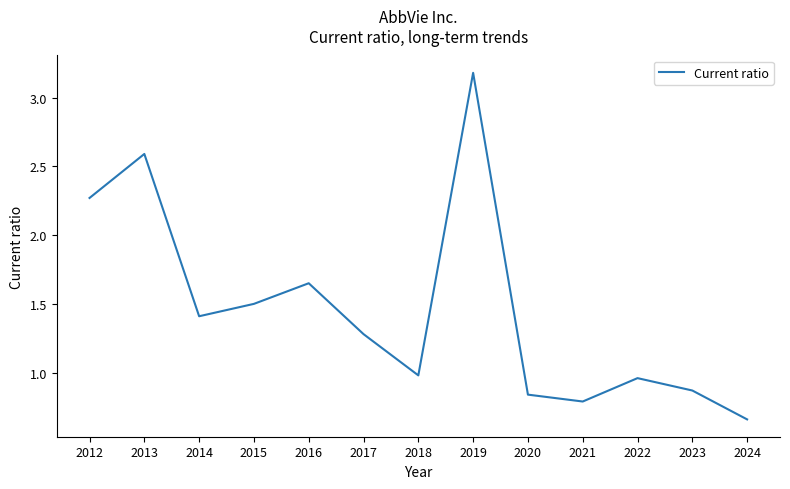

Count the number of data series in this chart.

1